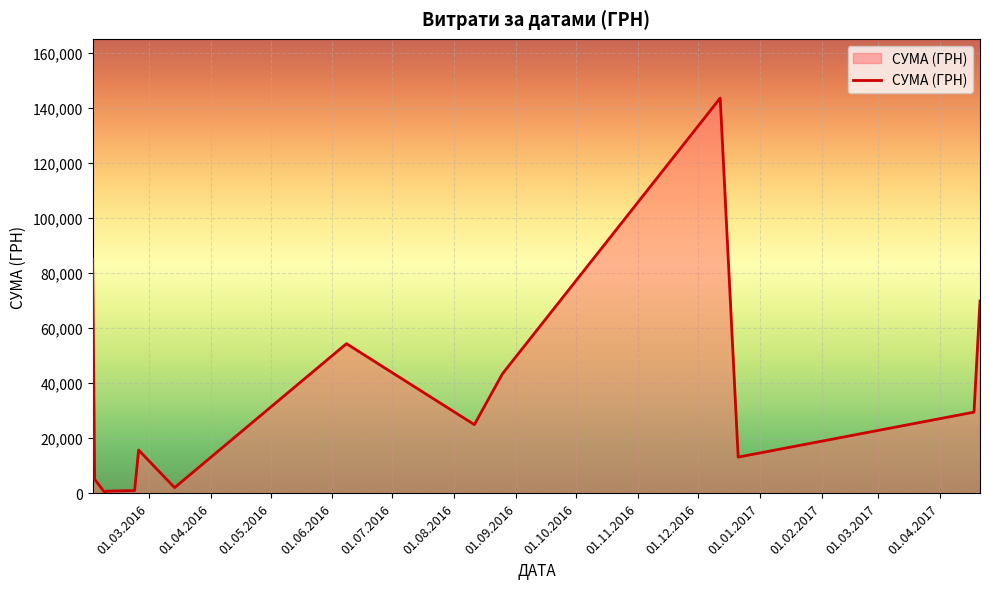

What is the sum of all values?

488165.5